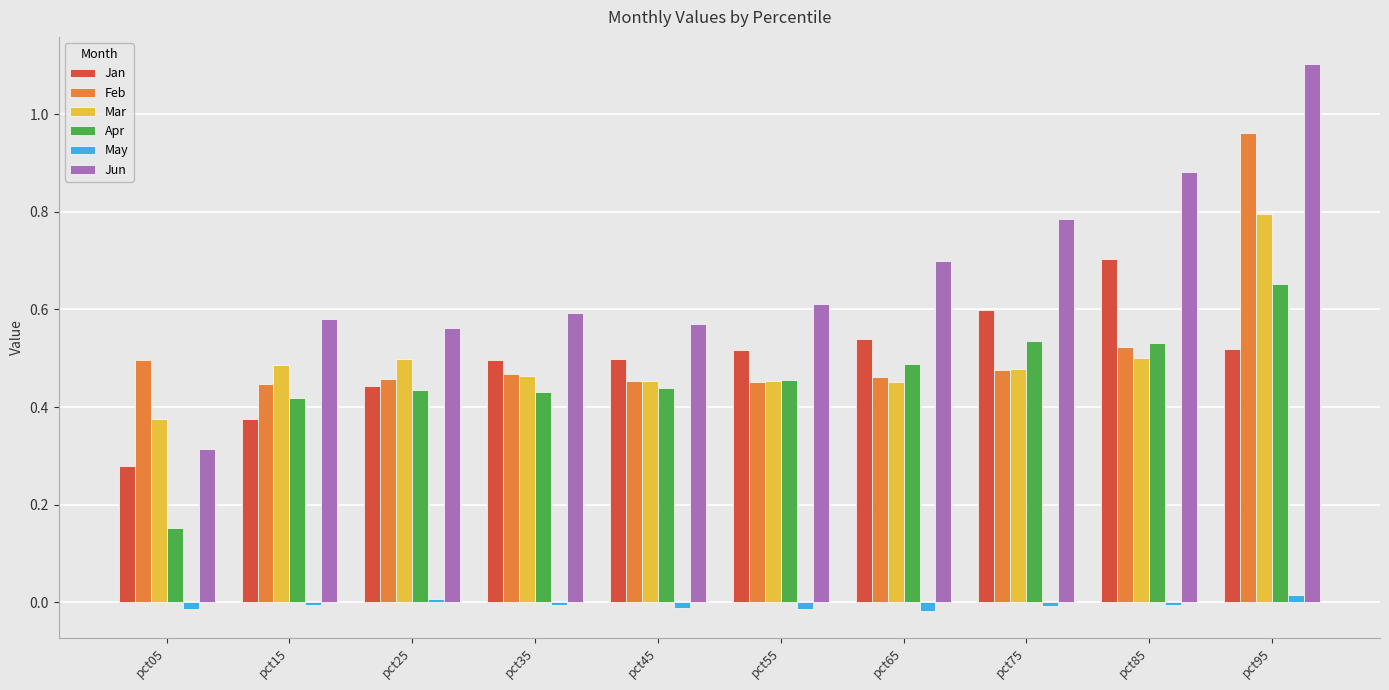

What is the greatest value displayed?

1.1